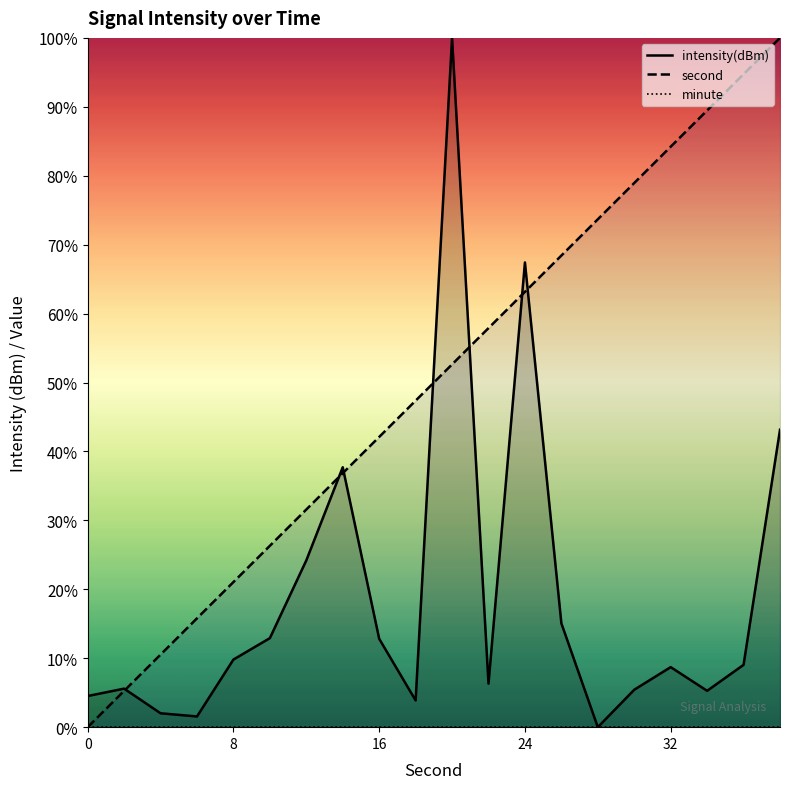

What is the value of the second point at the 9th from the left?

42.1